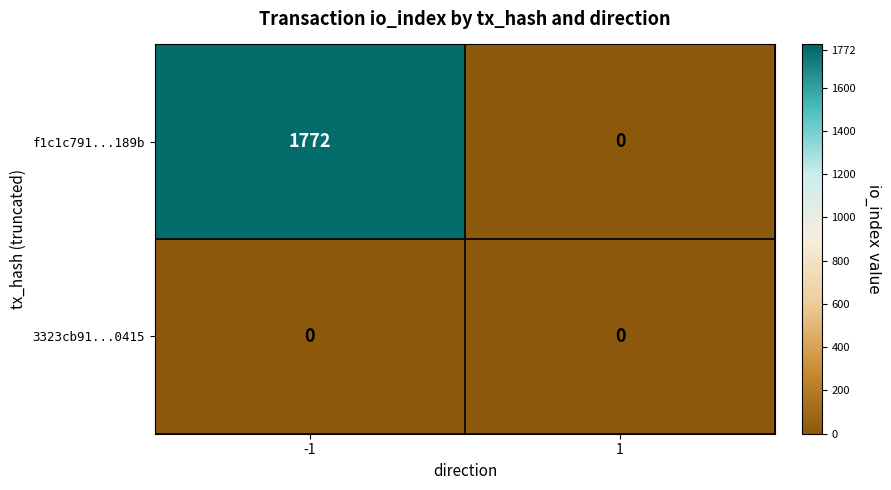

Reading right to left, transcribe all the data shown in this chart.

f1c1c791...189b: 0	1772
3323cb91...0415: 0	0